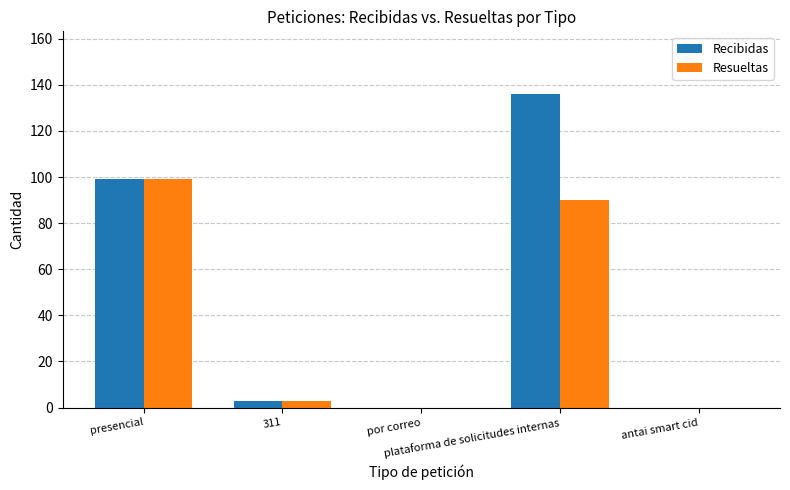

At which label does Resueltas reach its peak?

presencial